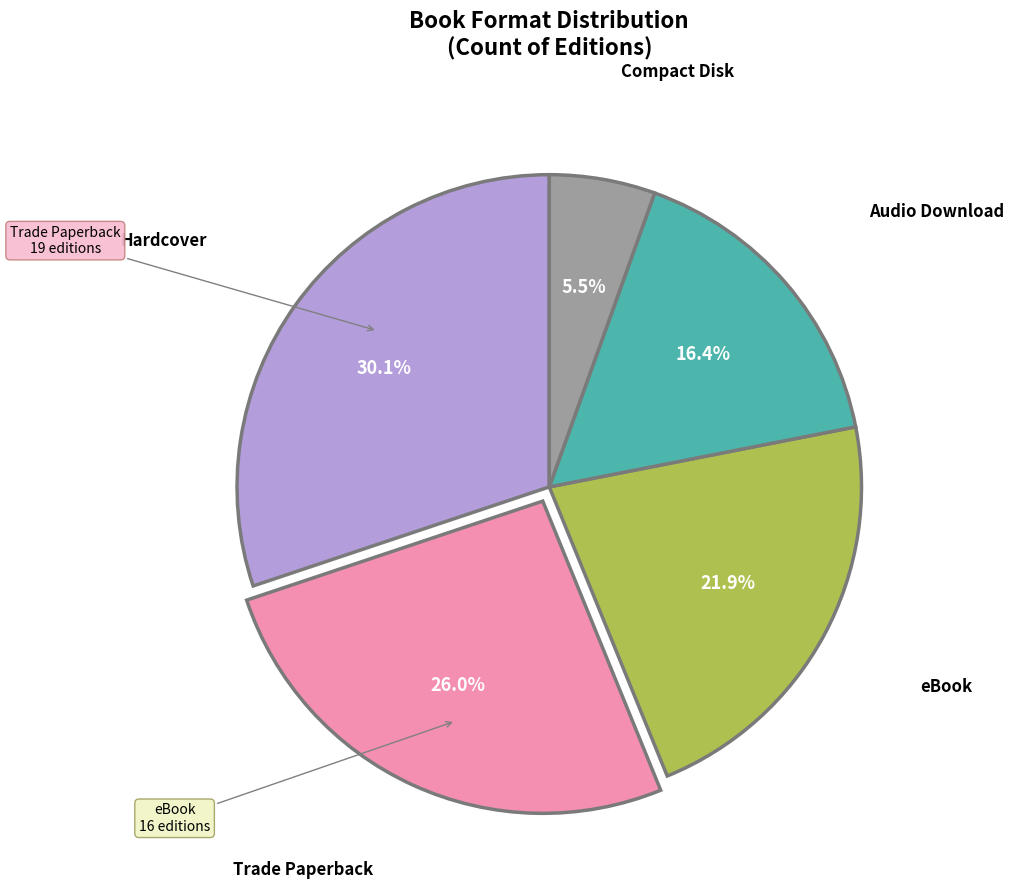

The eBook slice represents 14% of the pie. True or false?

False